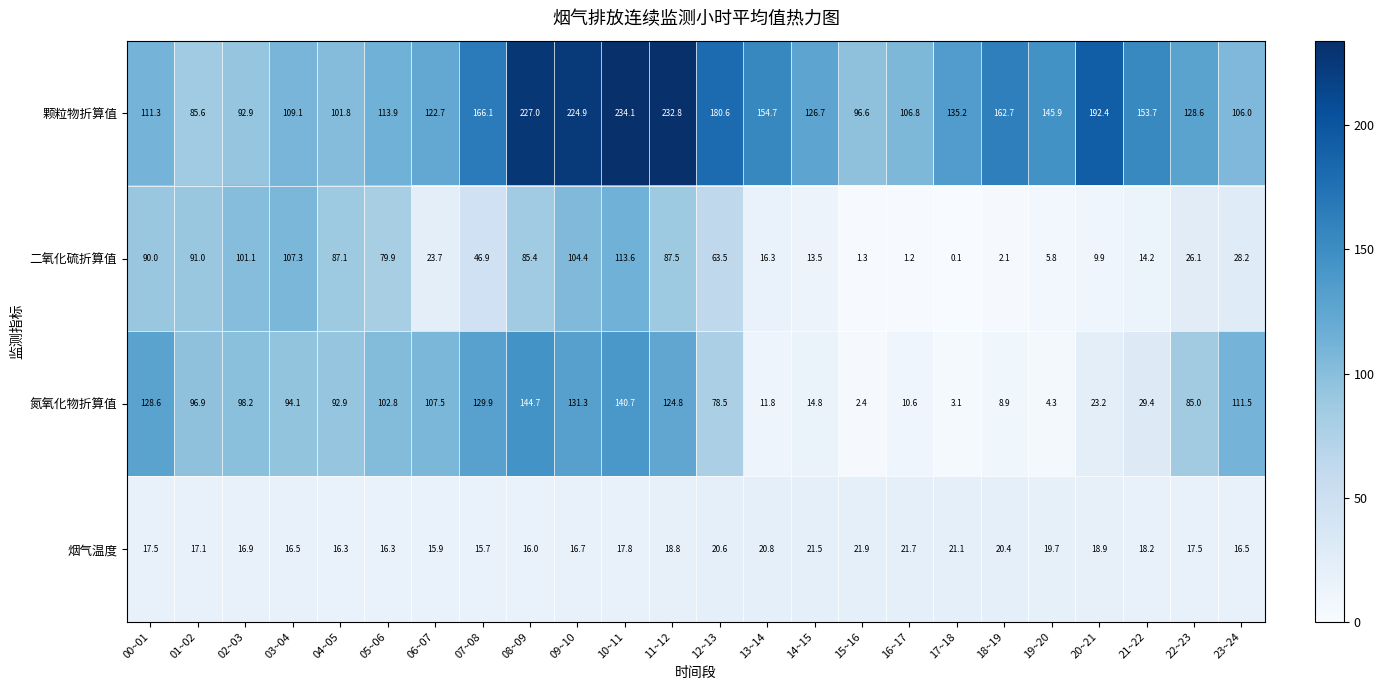

Read the 颗粒物折算值 value at 11~12.

232.8